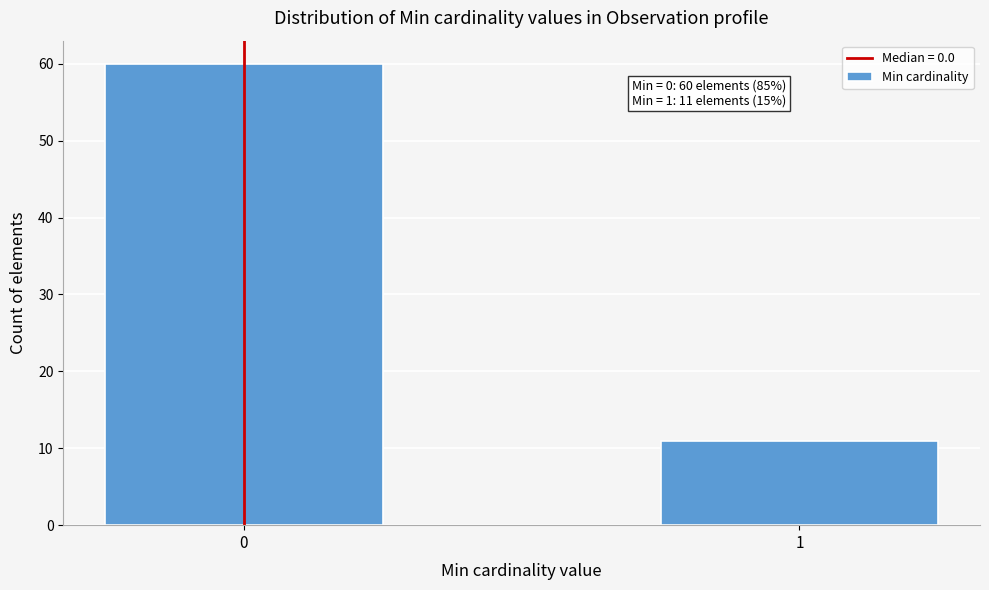

Reading left to right, extract all data points from this chart.

0=60	1=11